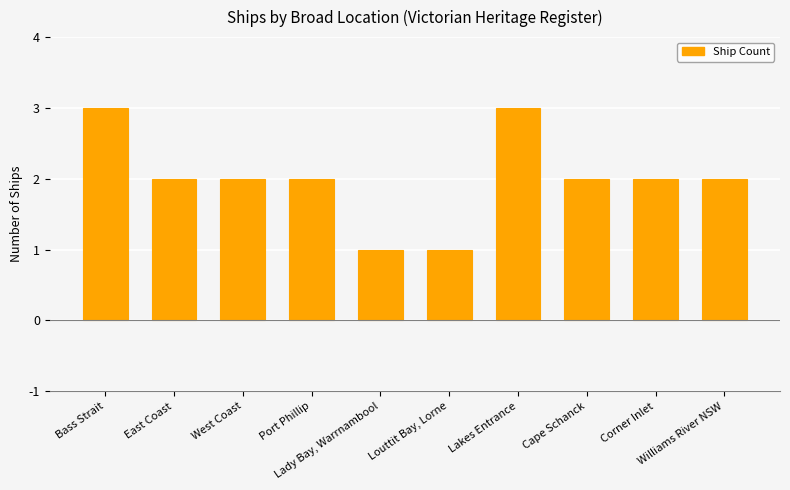

What is the change in value from Port Phillip to Louttit Bay, Lorne?

-1